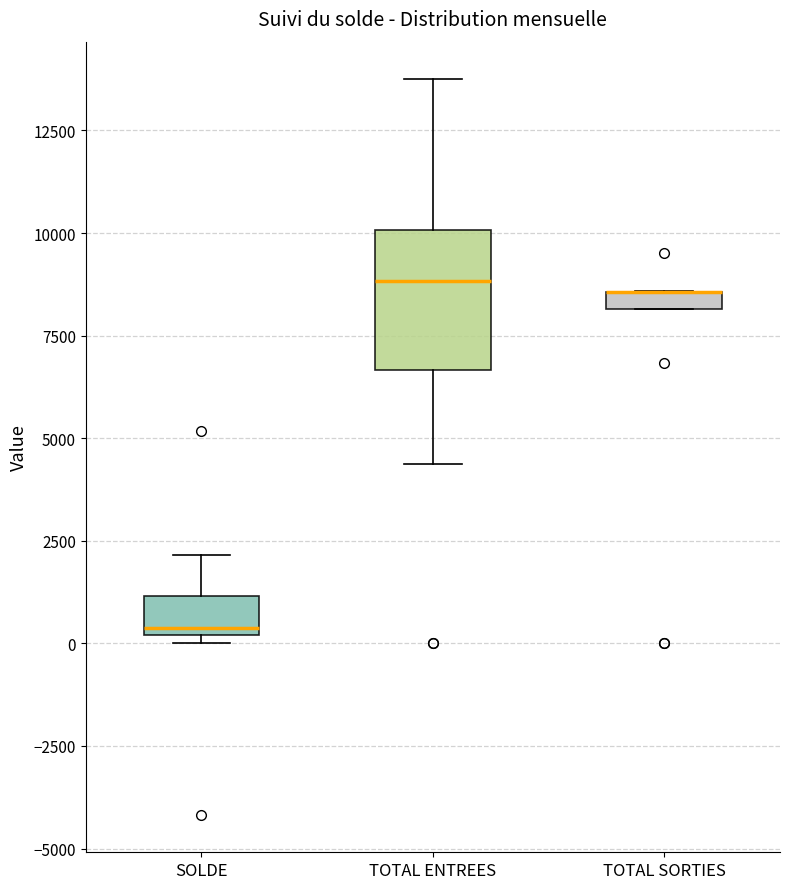

Comparing the boxes themselves (not the whiskers), which one is the tallest?

TOTAL ENTREES